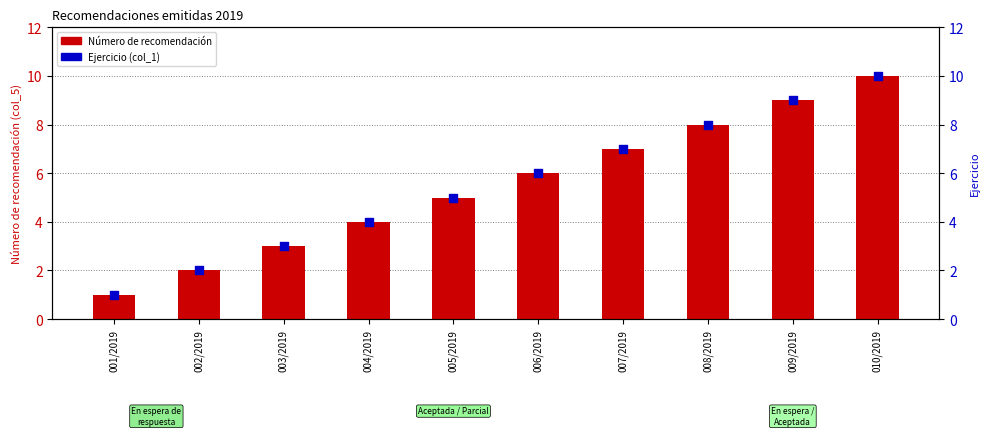

Which series reaches the minimum Y coordinate?

Número de recomendación